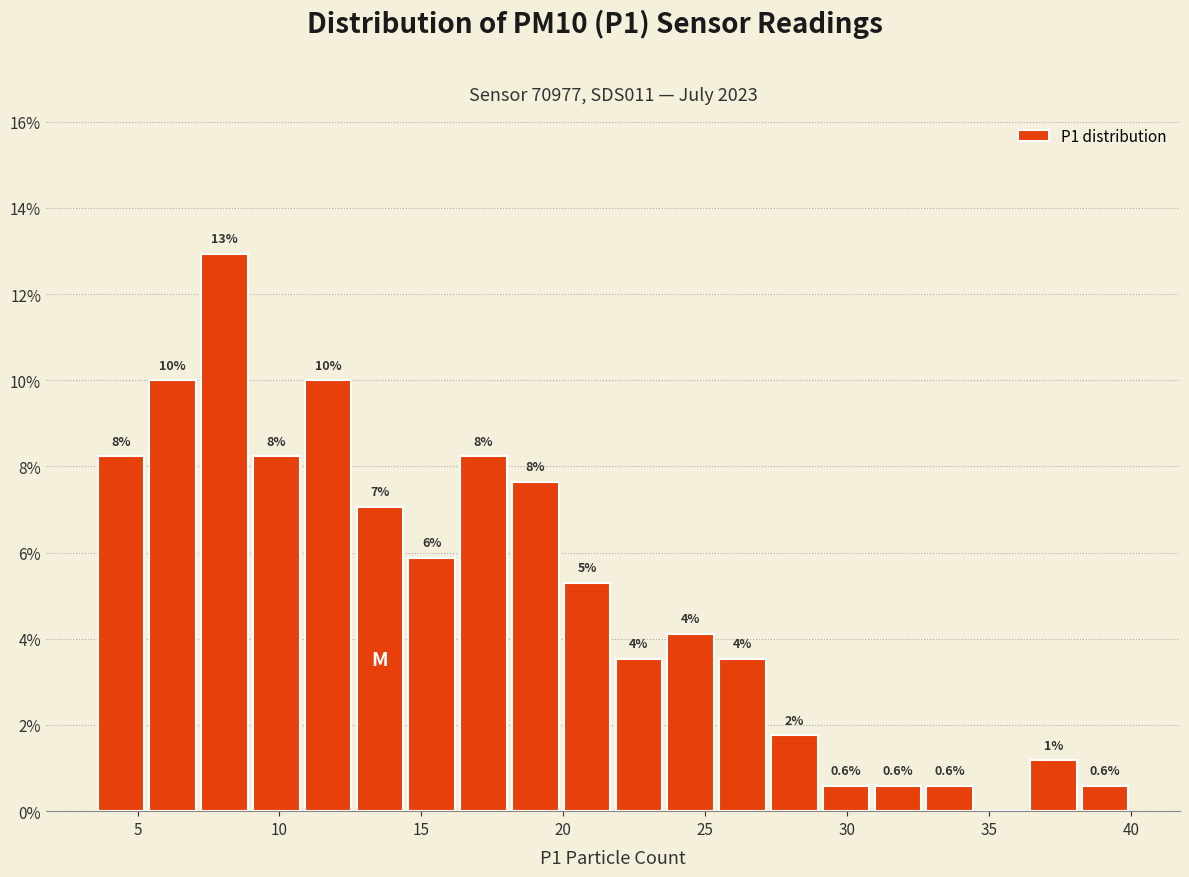

Around what value on the x-axis is the tallest bar? Give the approximate position of its centre, as read against the axis.

8.0